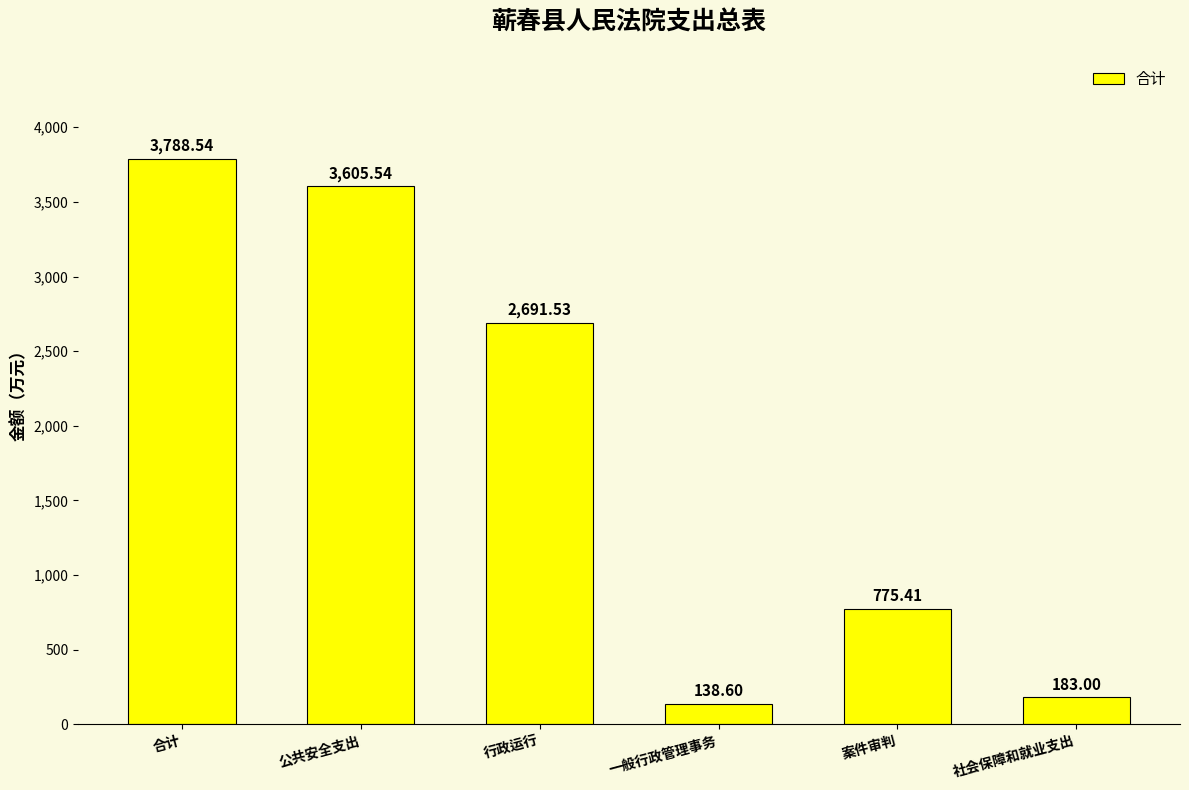

Between 行政运行 and 一般行政管理事务, which is larger?

行政运行